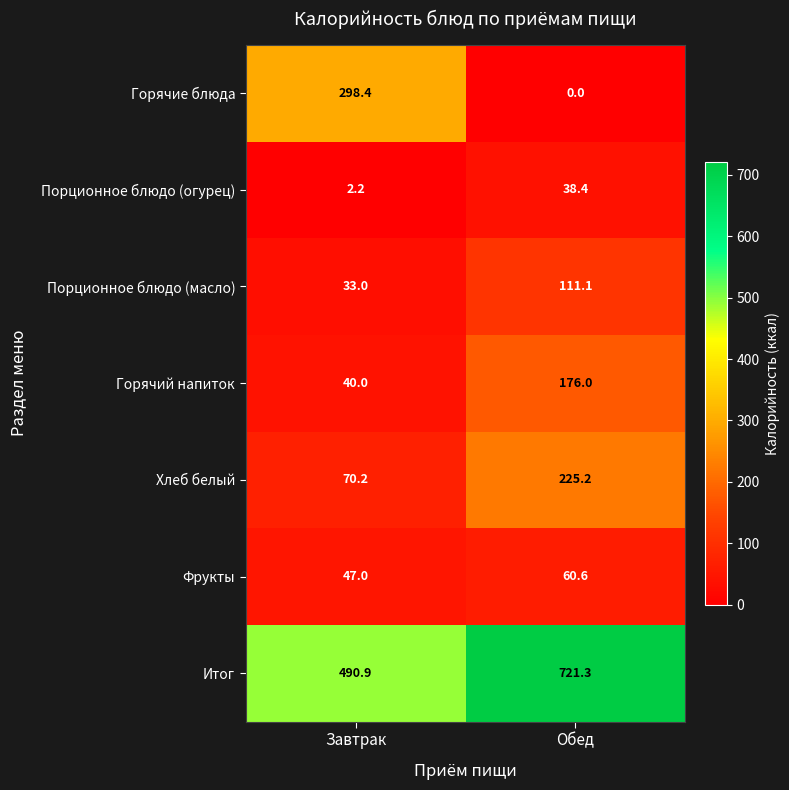

Where does the Порционное блюдо (масло) series first go above 111?

Обед